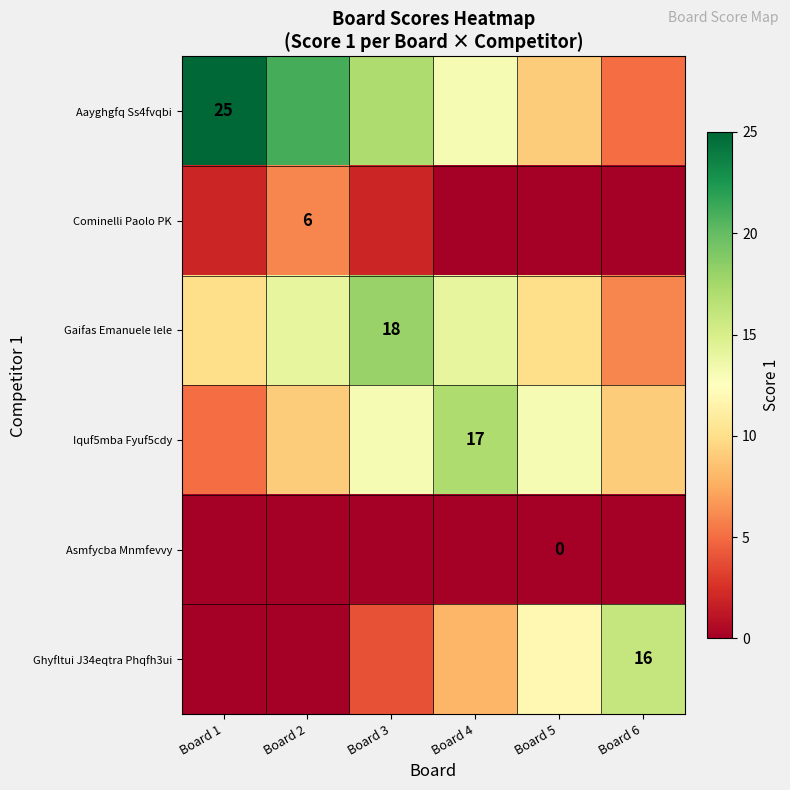

Is it true that Iquf5mba Fyuf5cdy equals 17 at Board 4?

True